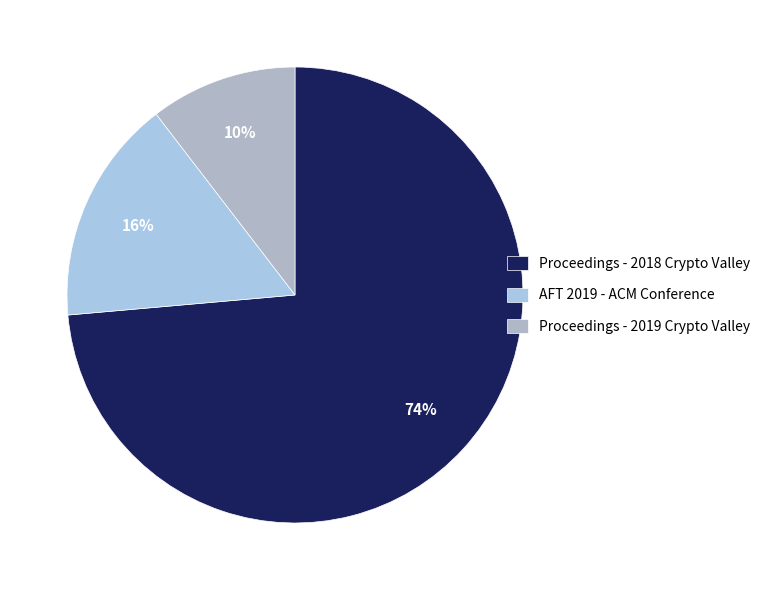

To the nearest percent, what is the combined percentage of Proceedings - 2018 Crypto Valley and AFT 2019 - ACM Conference?

90%